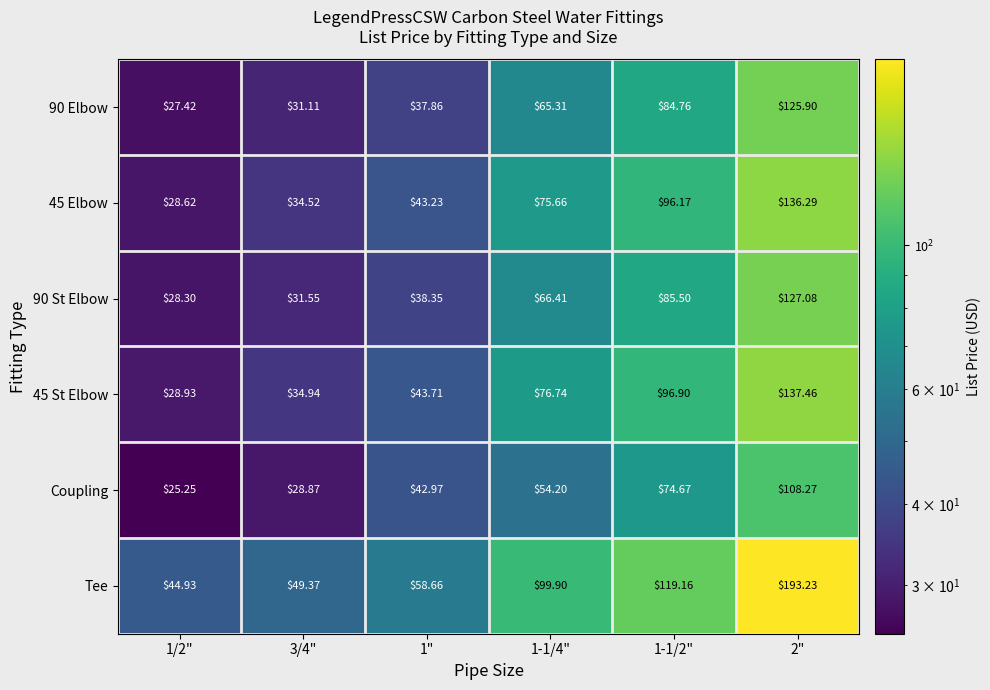

Is the value of 90 Elbow at 1-1/4" greater than the value of 45 Elbow at 1/2"?

Yes